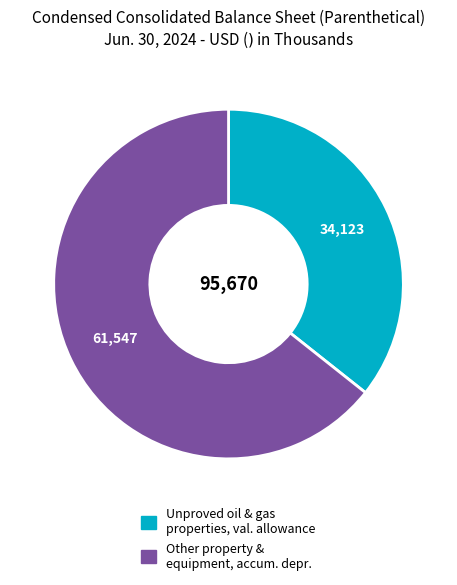

Is there any slice that represents more than half of the pie?

Yes